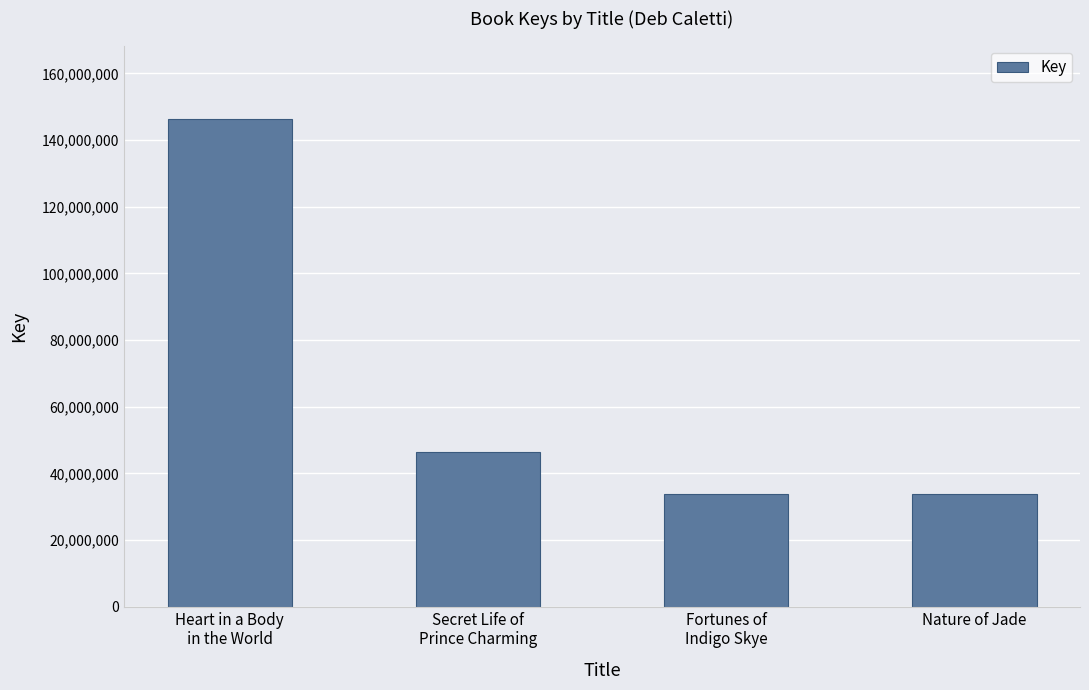

What is the change in value from Heart in a Body
in the World to Fortunes of
Indigo Skye?

-112591976